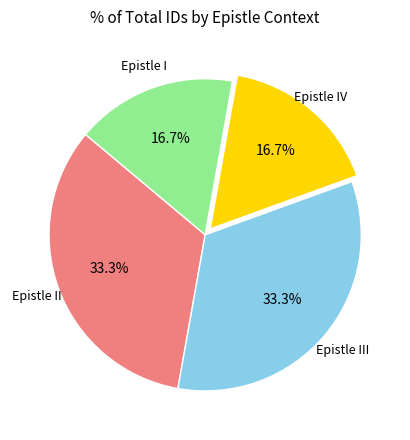

Is there any slice that represents more than half of the pie?

No